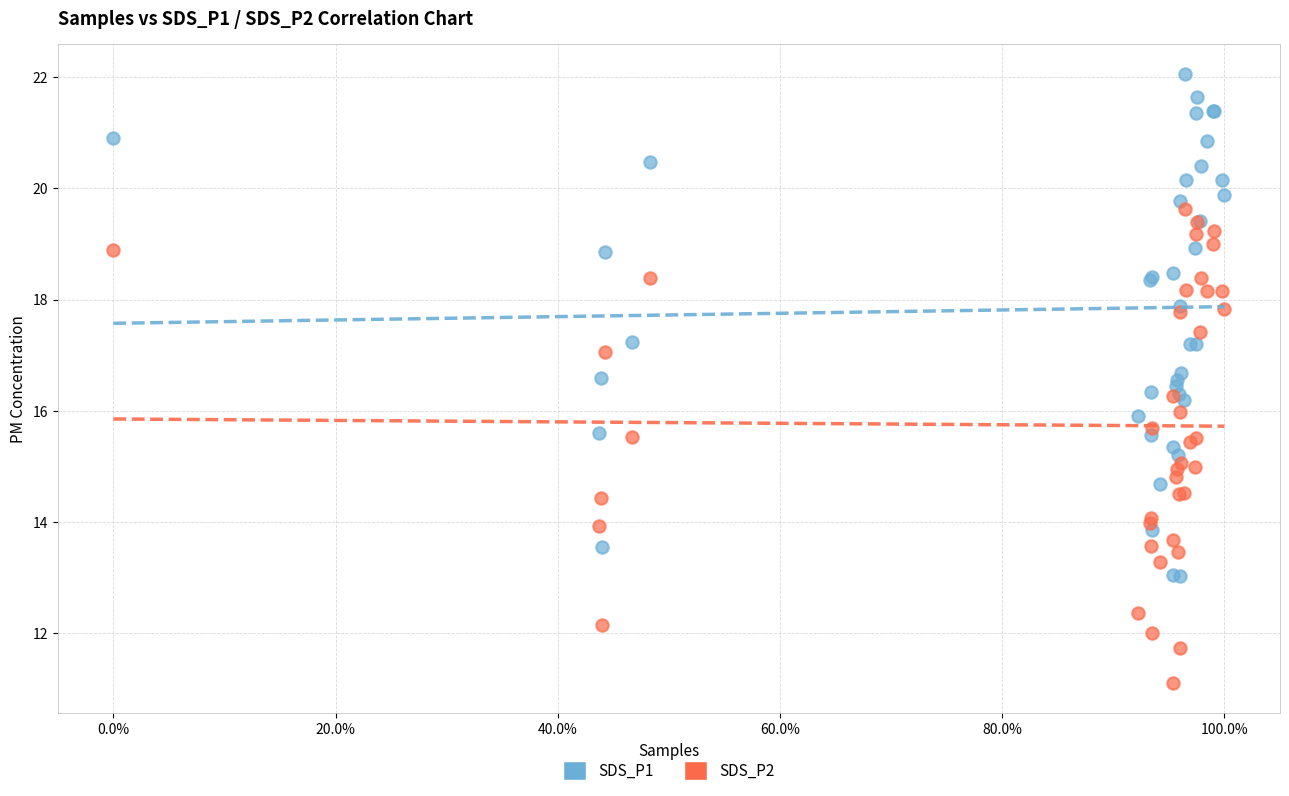

Which series has the widest spread of Y values?

SDS_P1